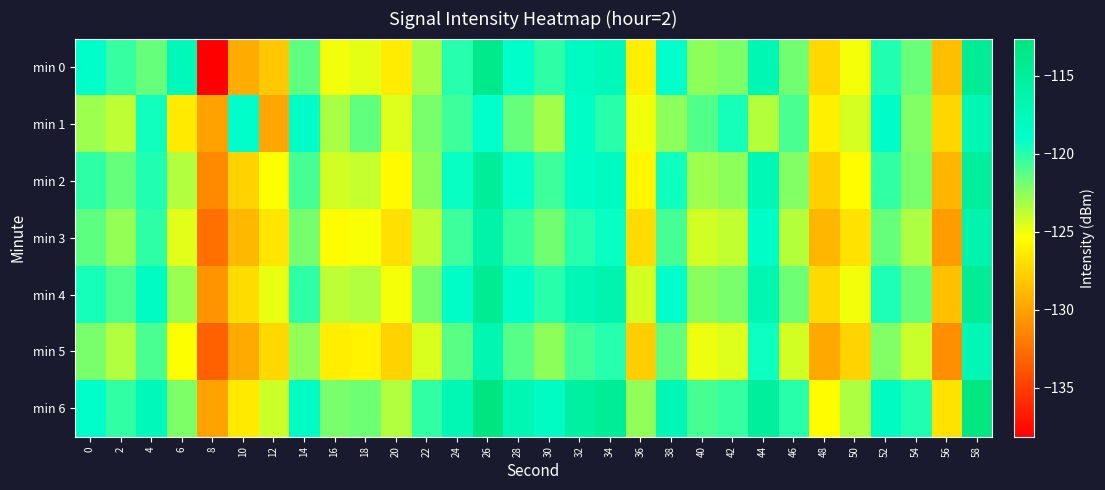

Reading left to right, what are all the values shown in this chart?

min 0: 0=-118.9	2=-120.3	4=-121.6	6=-117.4	8=-138.2	10=-129.5	12=-128.1	14=-121.3	16=-125.0	18=-124.8	20=-126.3	22=-123.1	24=-120.0	26=-113.6	28=-118.9	30=-120.1	32=-118.2	34=-117.6	36=-126.2	38=-119.1	40=-122.5	42=-122.2	44=-117.0	46=-121.9	48=-127.3	50=-125.2	52=-119.9	54=-121.7	56=-128.6	58=-114.6
min 1: 0=-122.9	2=-123.7	4=-119.5	6=-126.5	8=-130.0	10=-119.0	12=-129.9	14=-118.7	16=-123.2	18=-121.4	20=-124.5	22=-122.0	24=-120.5	26=-119.0	28=-121.5	30=-123.0	32=-118.5	34=-120.0	36=-125.0	38=-122.5	40=-121.0	42=-119.5	44=-123.5	46=-120.8	48=-126.1	50=-124.3	52=-118.7	54=-122.2	56=-127.4	58=-116.9
min 2: 0=-120.1	2=-121.5	4=-119.8	6=-123.4	8=-131.2	10=-127.6	12=-125.3	14=-120.7	16=-124.2	18=-123.9	20=-125.6	22=-122.4	24=-119.2	26=-114.8	28=-119.1	30=-120.5	32=-118.6	34=-117.9	36=-125.8	38=-119.4	40=-122.9	42=-122.5	44=-117.3	46=-122.2	48=-127.7	50=-125.5	52=-120.2	54=-122.0	56=-129.0	58=-115.1
min 3: 0=-121.3	2=-122.7	4=-120.1	6=-124.6	8=-132.5	10=-128.9	12=-126.6	14=-121.9	16=-125.5	18=-125.2	20=-126.9	22=-123.7	24=-120.5	26=-116.1	28=-120.4	30=-121.8	32=-119.9	34=-119.2	36=-127.1	38=-120.7	40=-124.2	42=-123.8	44=-118.6	46=-123.5	48=-129.0	50=-126.8	52=-121.5	54=-123.3	56=-130.3	58=-116.4
min 4: 0=-119.5	2=-120.9	4=-118.3	6=-122.8	8=-130.7	10=-127.1	12=-124.8	14=-120.1	16=-123.7	18=-123.4	20=-125.1	22=-121.9	24=-118.7	26=-114.3	28=-118.6	30=-120.0	32=-117.1	34=-116.5	36=-124.3	38=-118.9	40=-122.4	42=-122.0	44=-116.8	46=-121.7	48=-127.2	50=-125.0	52=-119.7	54=-121.5	56=-128.5	58=-114.5
min 5: 0=-122.0	2=-123.4	4=-120.8	6=-125.3	8=-133.2	10=-129.6	12=-127.3	14=-122.6	16=-126.2	18=-125.9	20=-127.6	22=-124.4	24=-121.2	26=-116.8	28=-121.1	30=-122.5	32=-120.6	34=-119.9	36=-127.8	38=-121.4	40=-124.9	42=-124.5	44=-119.3	46=-124.2	48=-129.7	50=-127.5	52=-122.2	54=-124.0	56=-131.0	58=-117.1
min 6: 0=-118.8	2=-120.2	4=-117.6	6=-122.1	8=-130.0	10=-126.4	12=-124.1	14=-118.4	16=-122.0	18=-121.7	20=-123.4	22=-120.2	24=-117.0	26=-112.6	28=-116.9	30=-118.3	32=-115.4	34=-114.8	36=-122.6	38=-117.2	40=-120.7	42=-120.3	44=-115.1	46=-120.0	48=-125.5	50=-123.3	52=-118.0	54=-119.8	56=-126.8	58=-112.8